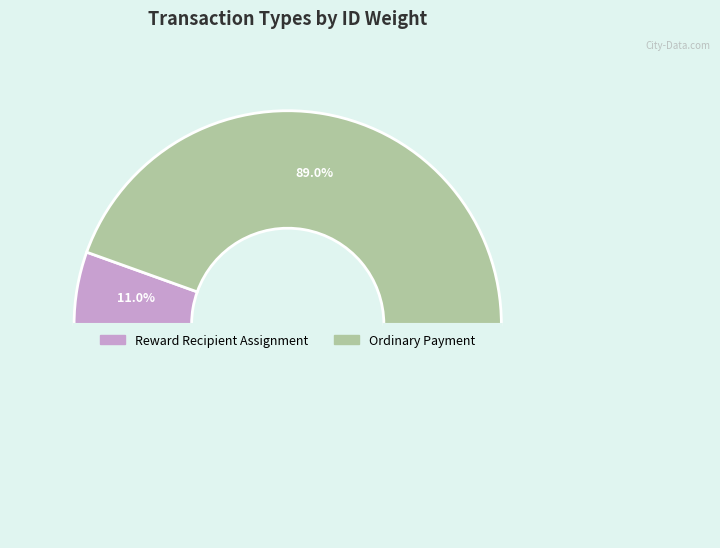

Approximately how many times larger is the value at Reward Recipient Assignment compared to Ordinary Payment?

0.1